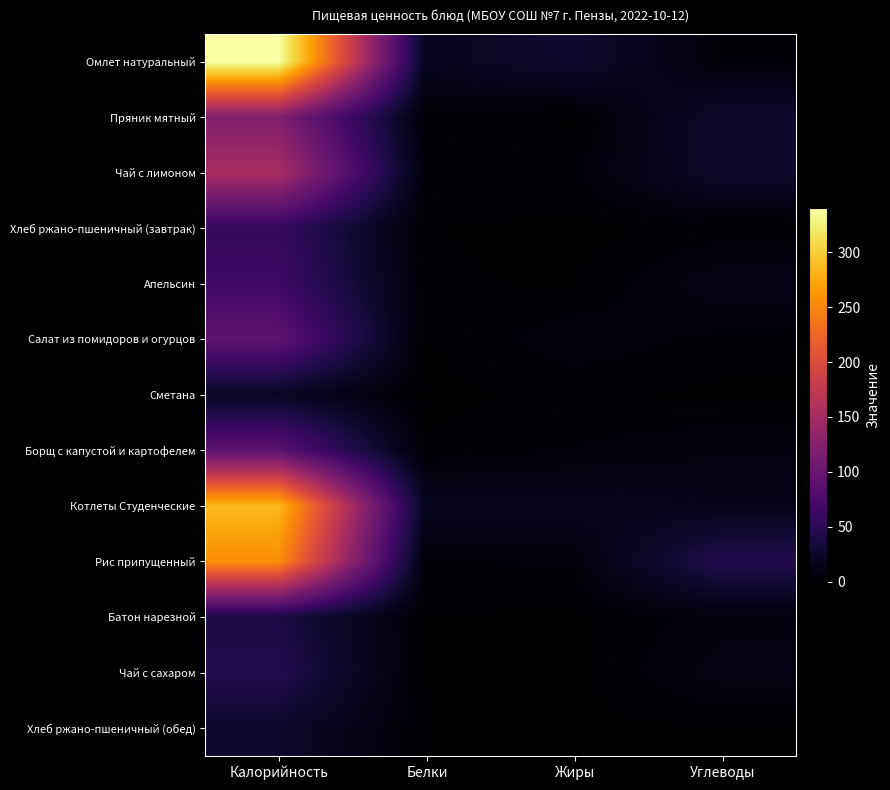

At how many categories does at least one series exceed 145?

1